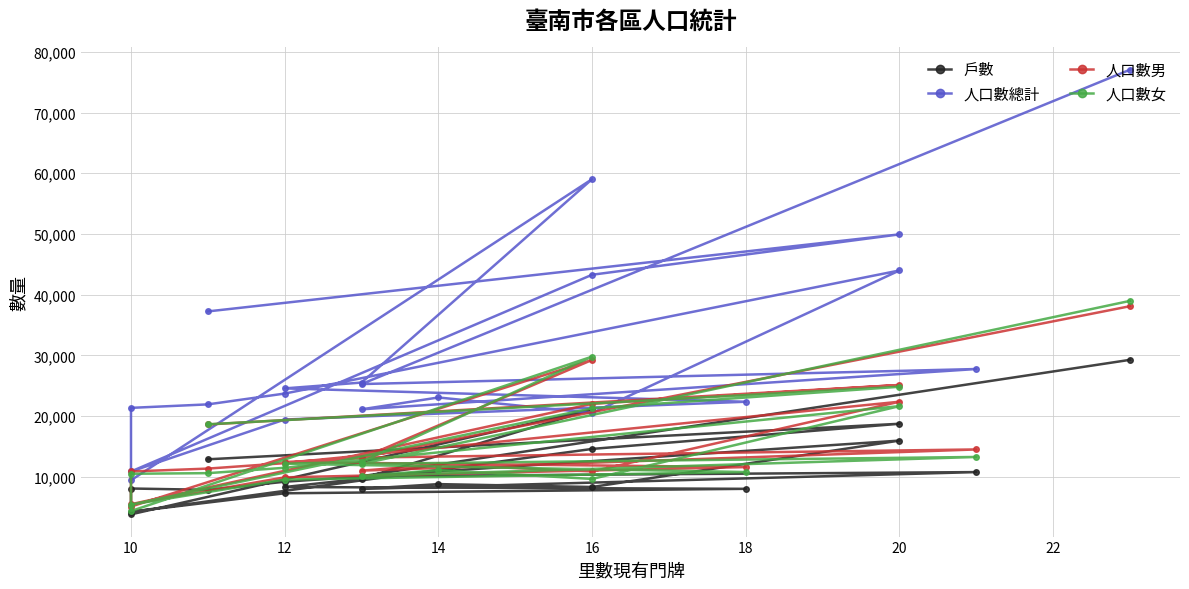

What is the average value of the 人口數總計 series?

30364